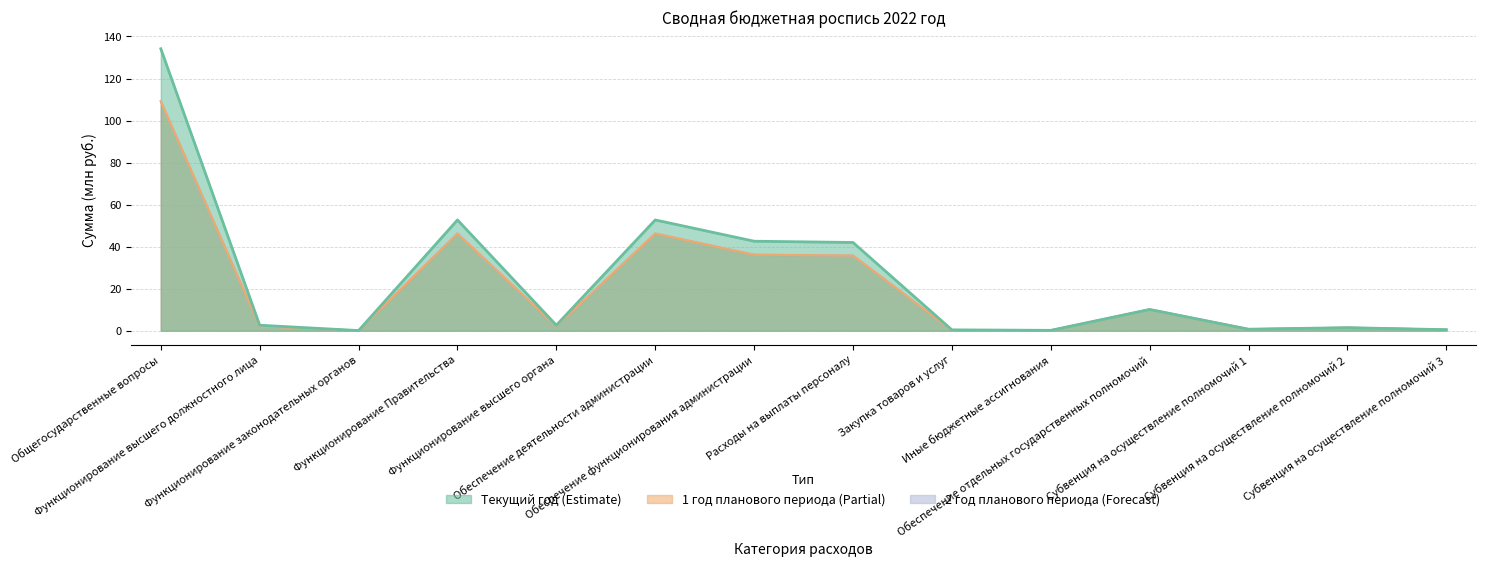

Where does the Текущий год series first go above 2?

Общегосударственные вопросы